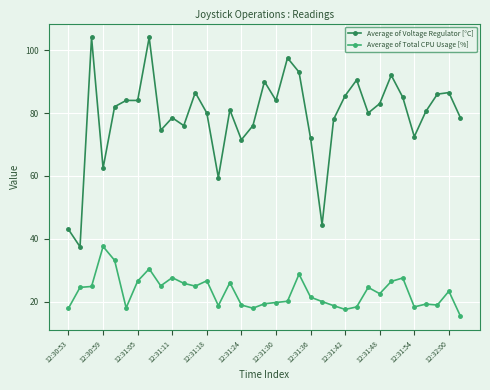

Which series has the largest total across all categories?

Average of Voltage Regulator [°C]